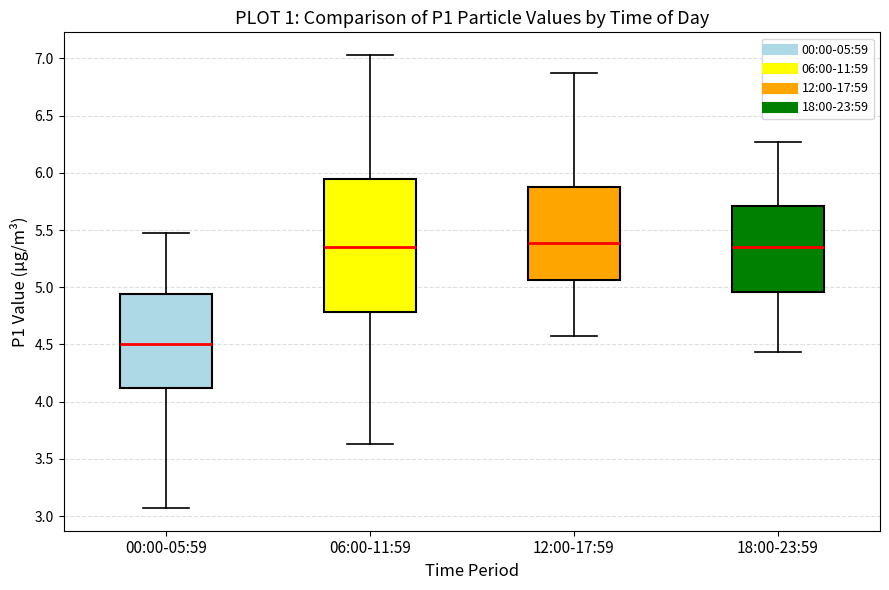

Reading left to right, read every box against the y-axis: the position of its median line, the range the box covers, and the ends of its whiskers. The values are not printed on the chart, so give them approximately, as read against the axis.

00:00-05:59: median 4.50, box 4.10 to 4.95, whiskers 3.05 to 5.45
06:00-11:59: median 5.35, box 4.80 to 5.95, whiskers 3.65 to 7.05
12:00-17:59: median 5.40, box 5.05 to 5.90, whiskers 4.55 to 6.85
18:00-23:59: median 5.35, box 4.95 to 5.70, whiskers 4.45 to 6.25